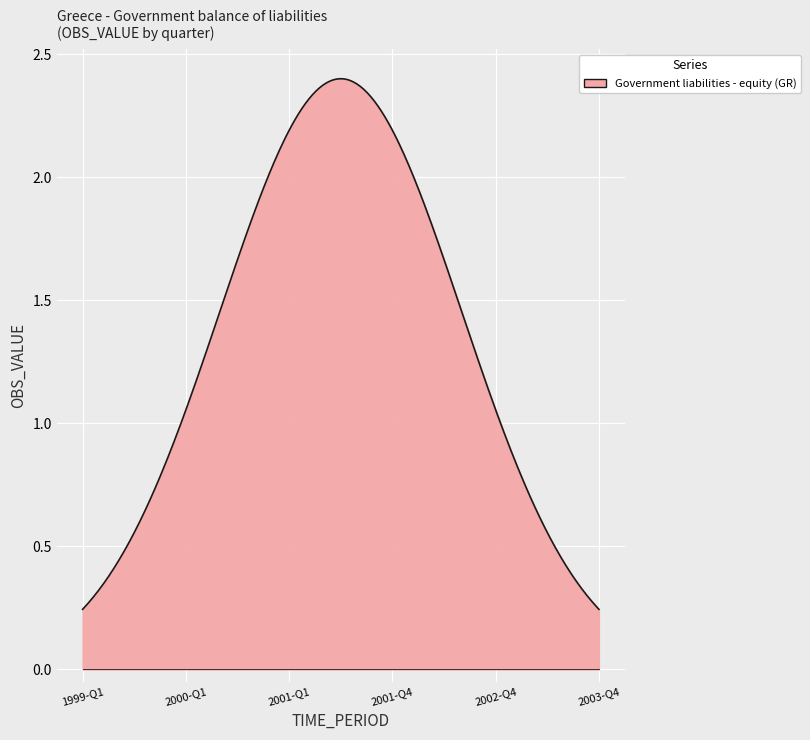

How many lines are shown in the chart?

1